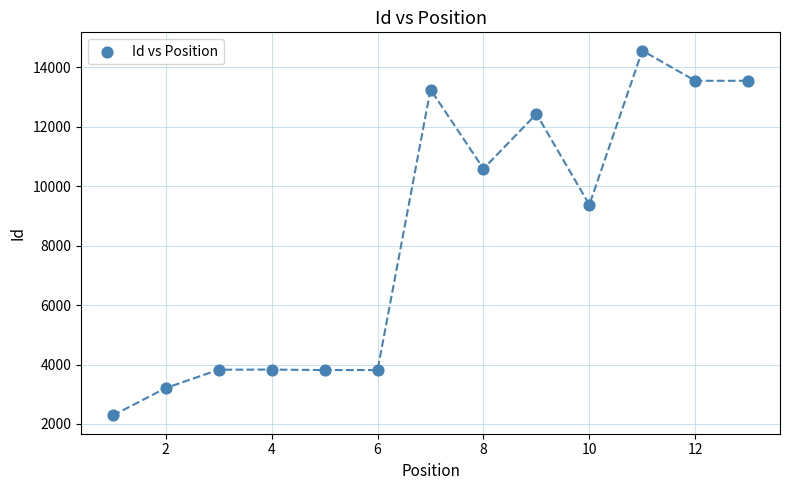

What Y value in the scatter plot is closest to 8425?

9378